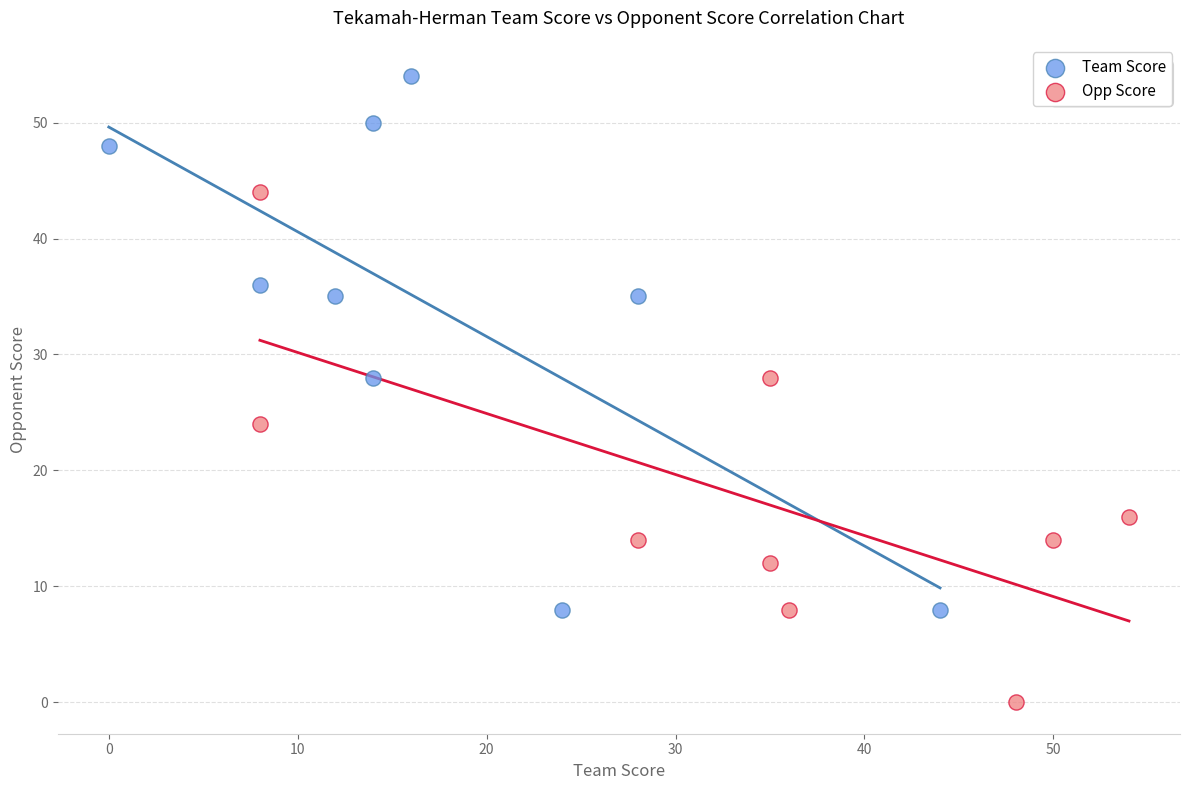

Which series contains the highest Y value?

Team Score